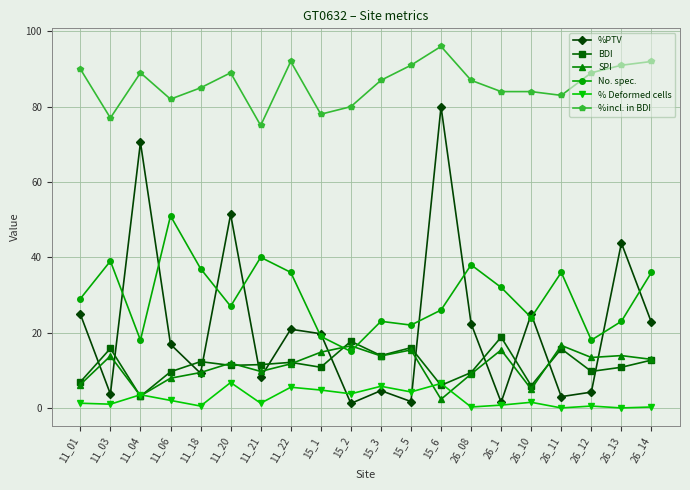

Rank the series at 11_06 from lowest to highest value.

% Deformed cells, SPI, BDI, %PTV, No. spec., %incl. in BDI